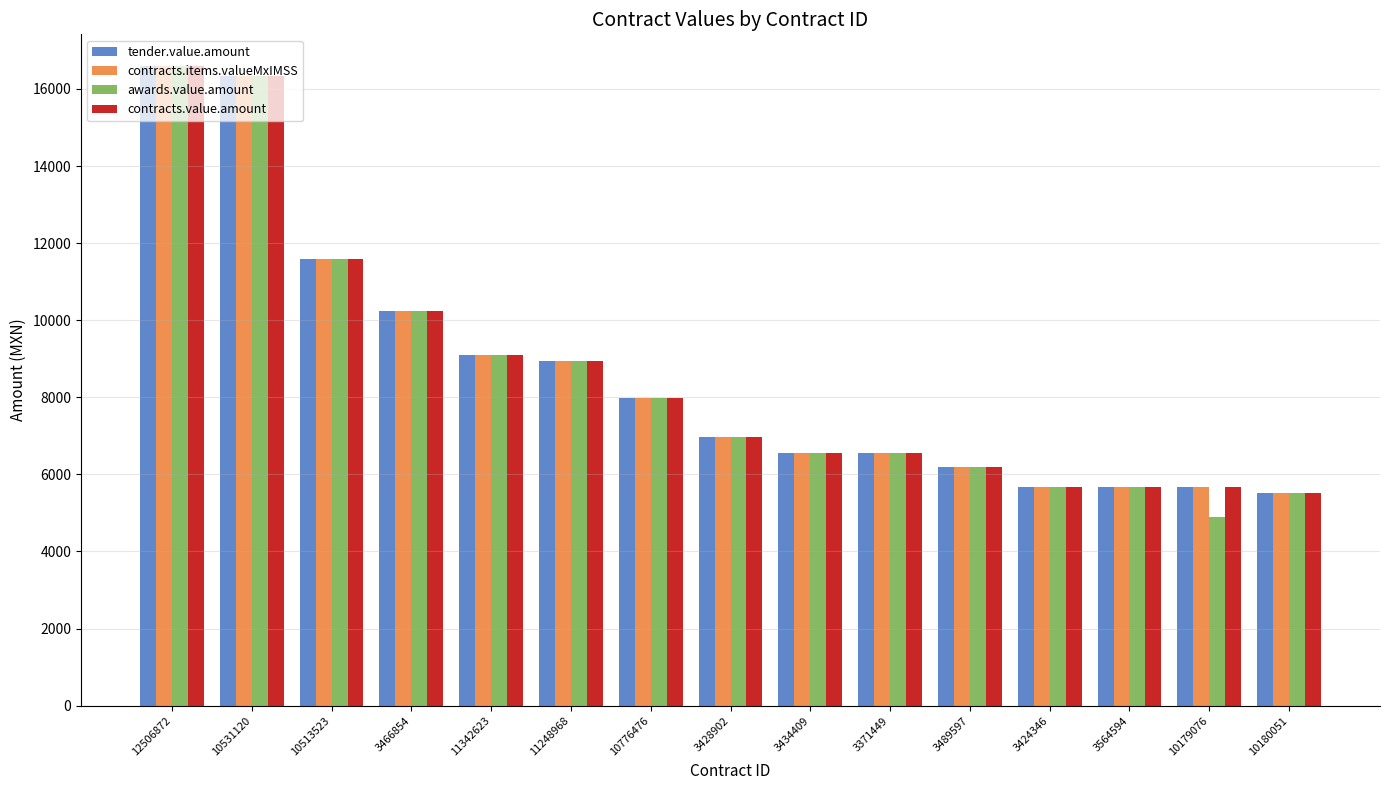

True or false: contracts.value.amount has a value of 2144.1 at 3489597.

False